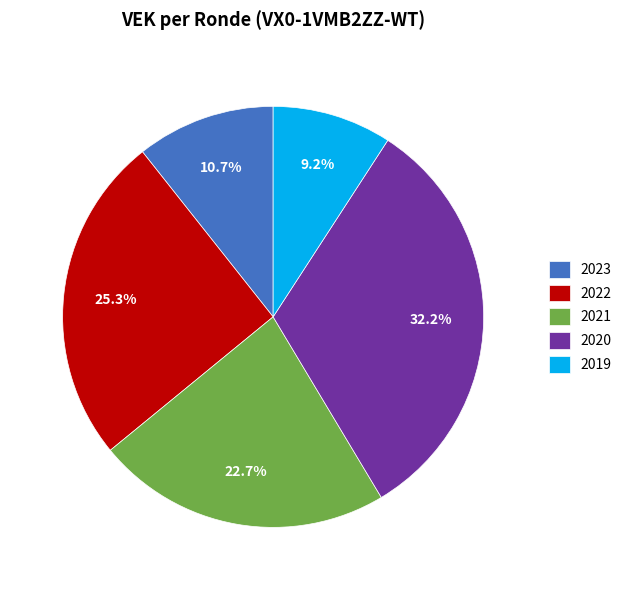

Is the sum of 2023 and 2022 greater than half?

No